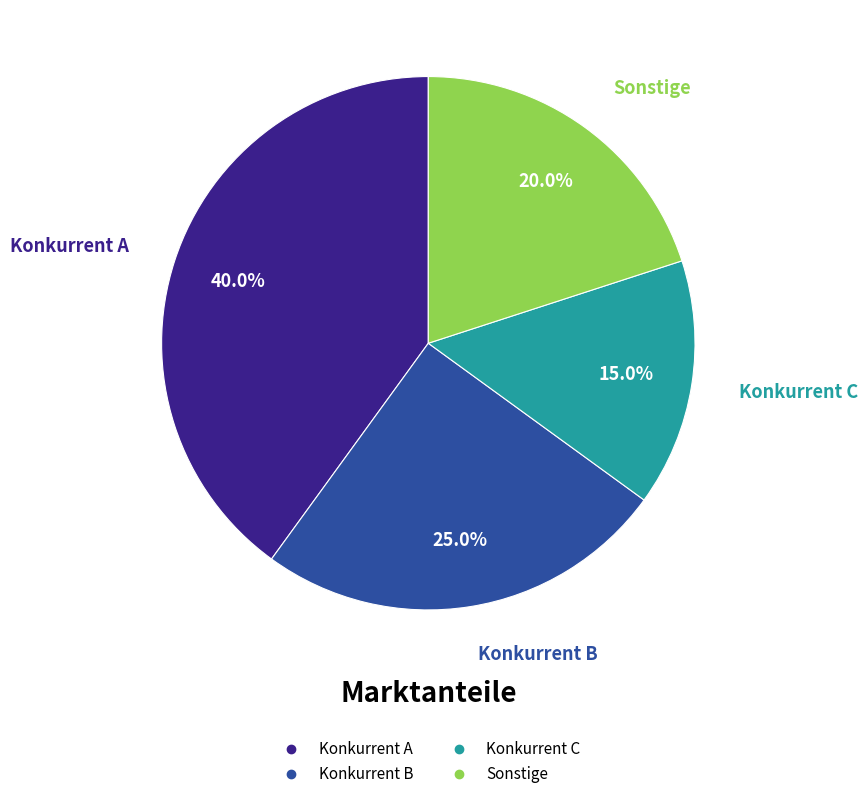

How many segments does this pie chart have?

4